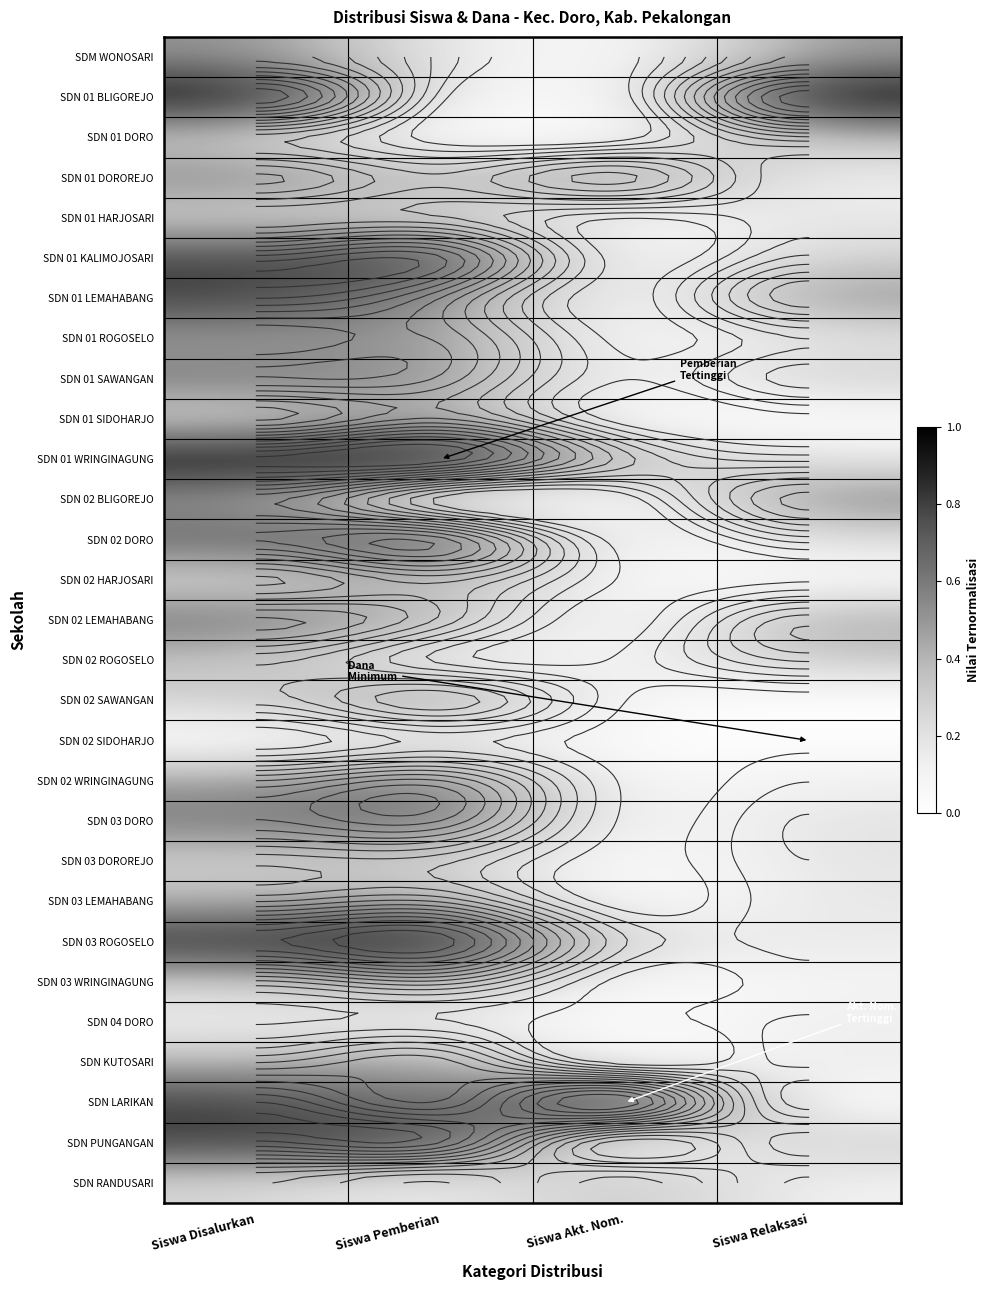

The value of SDN 01 DORO at Siswa Pemberian is 0.2. True or false?

False